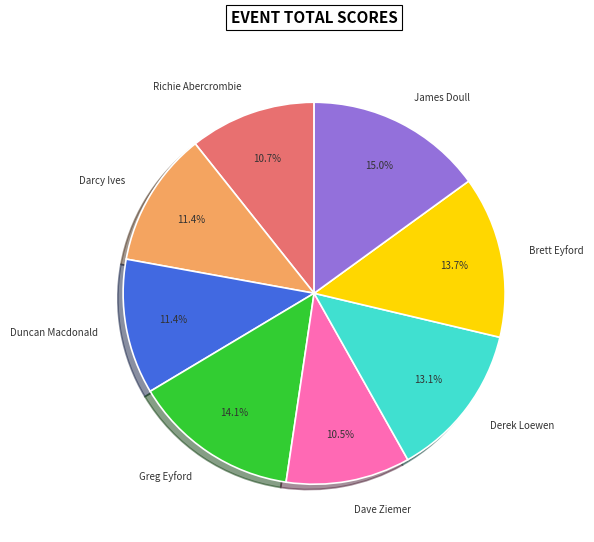

Approximately how many times larger is the value at James Doull compared to Duncan Macdonald?

1.3